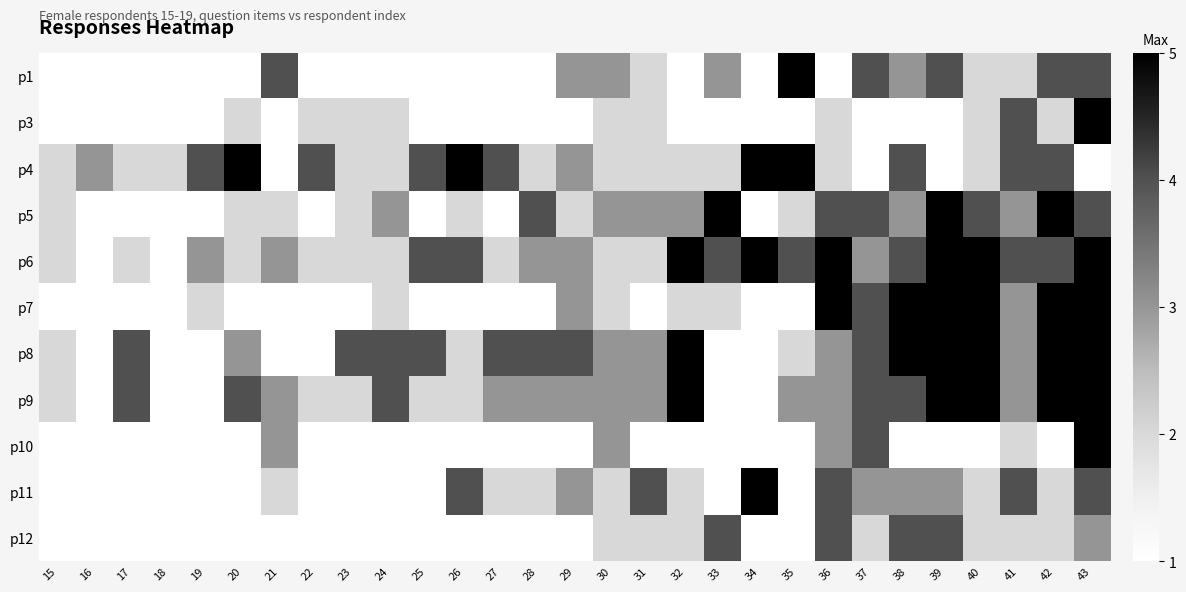

Which series has the widest spread of values?

p1